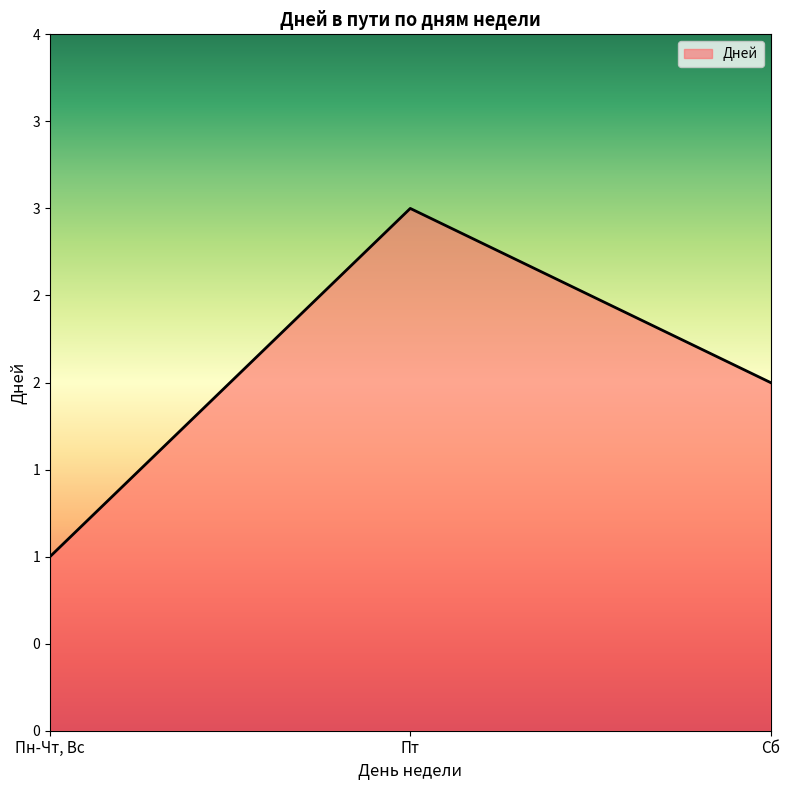

At which category does the chart reach its minimum across all series?

Пн-Чт, Вс